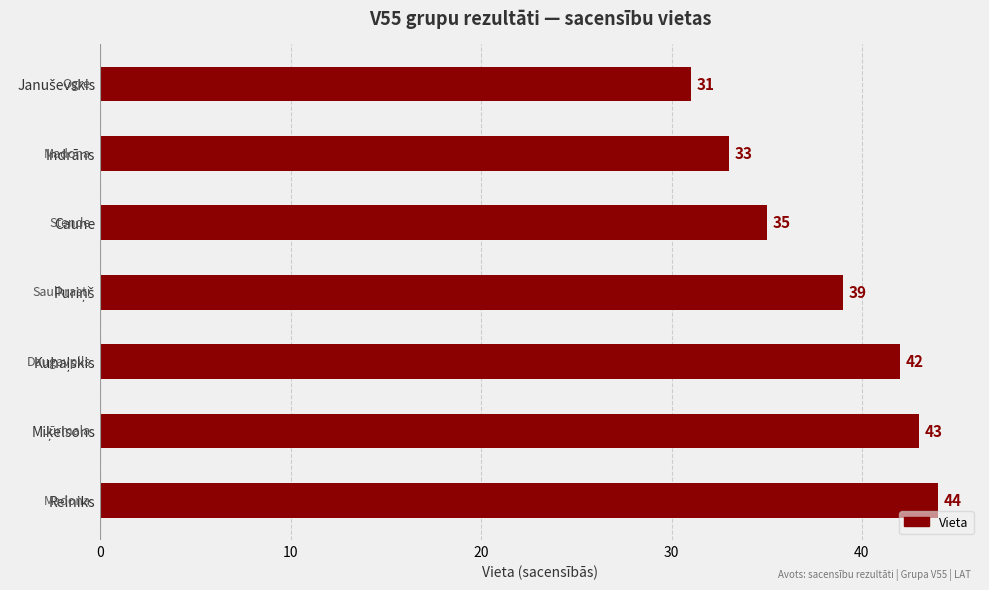

Reading bottom to top, transcribe all the data shown in this chart.

44	43	42	39	35	33	31